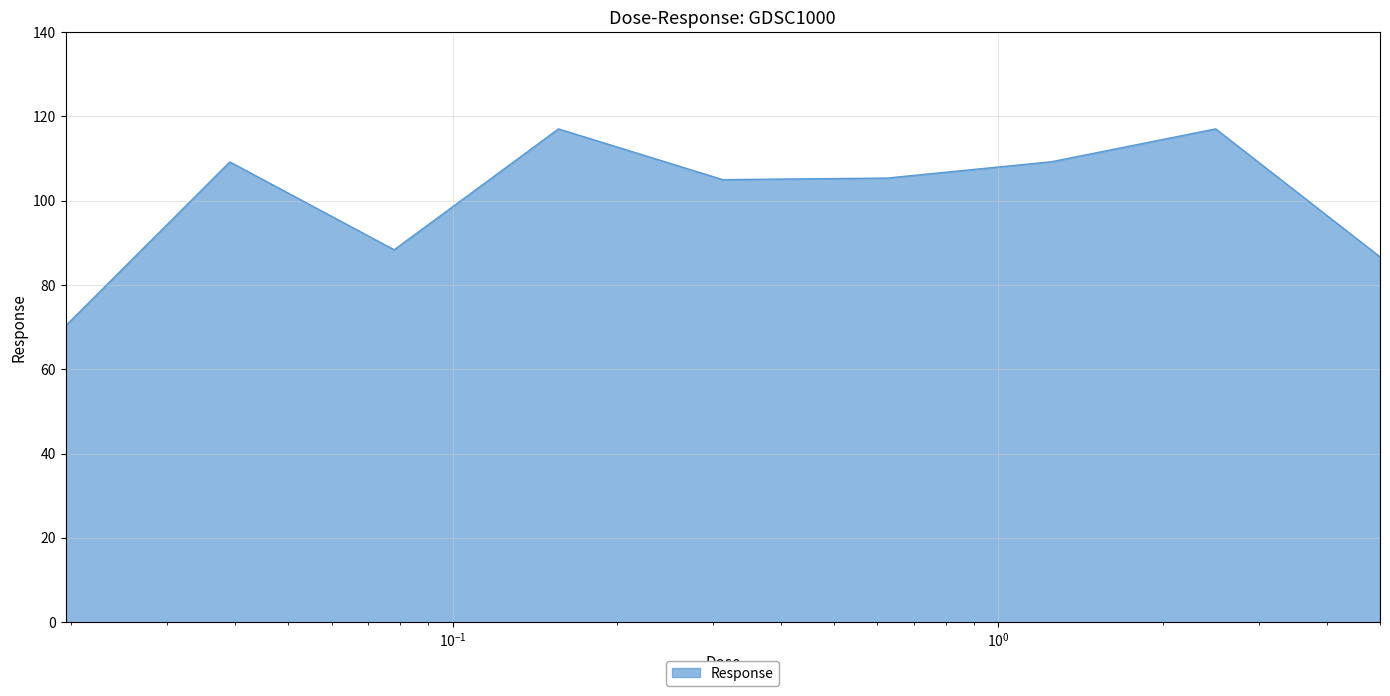

How many lines are shown in the chart?

1